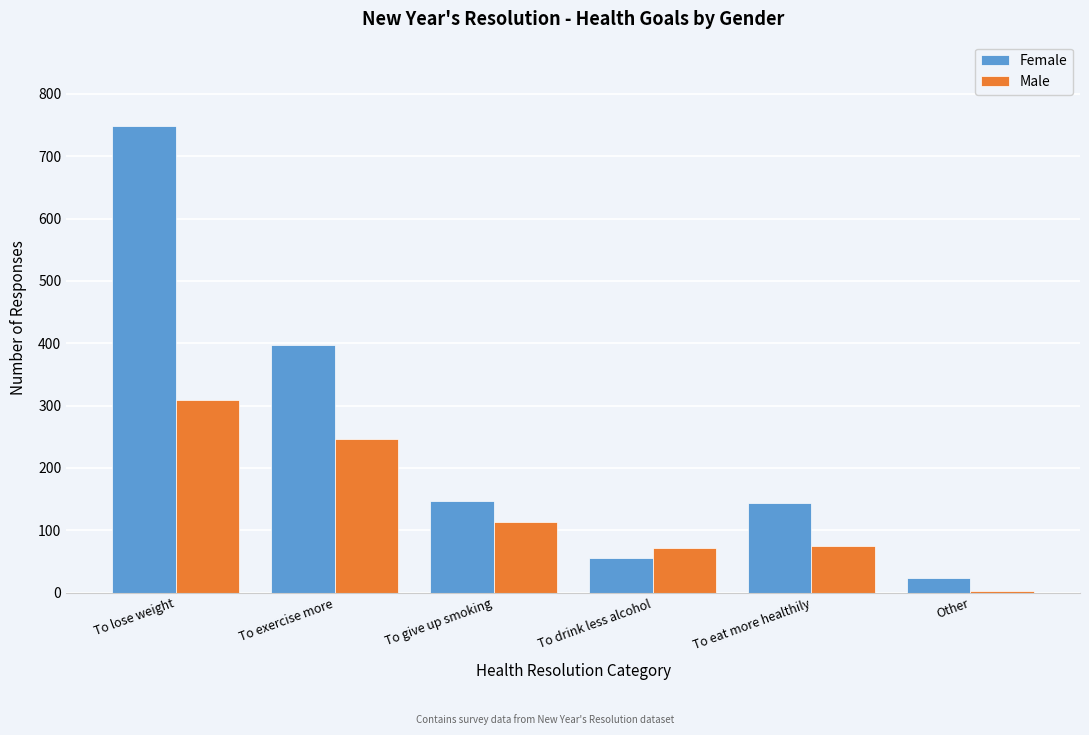

Which series changed the most between To lose weight and To eat more healthily?

Female